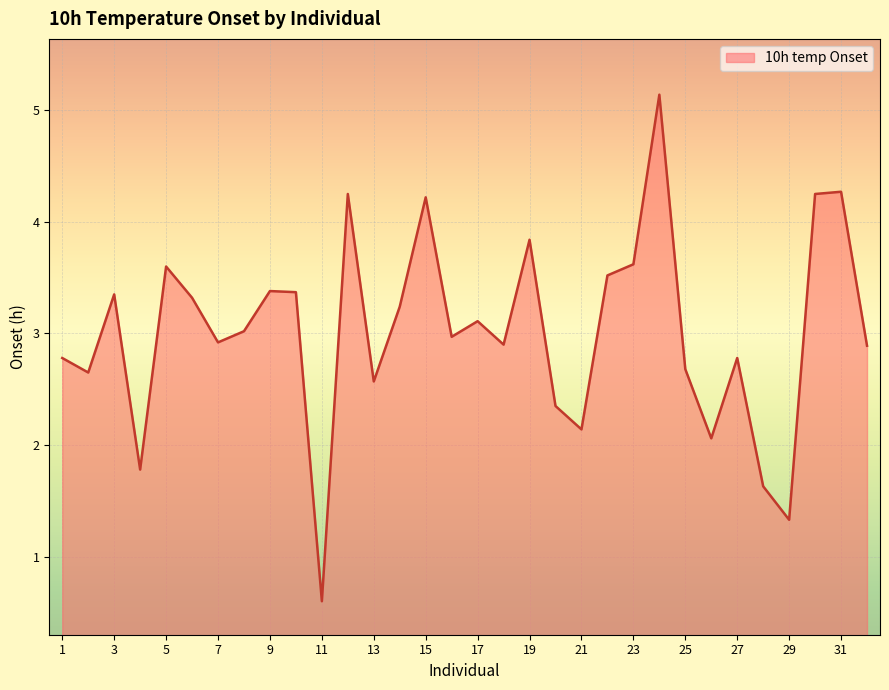

What is the smallest value displayed?

0.6